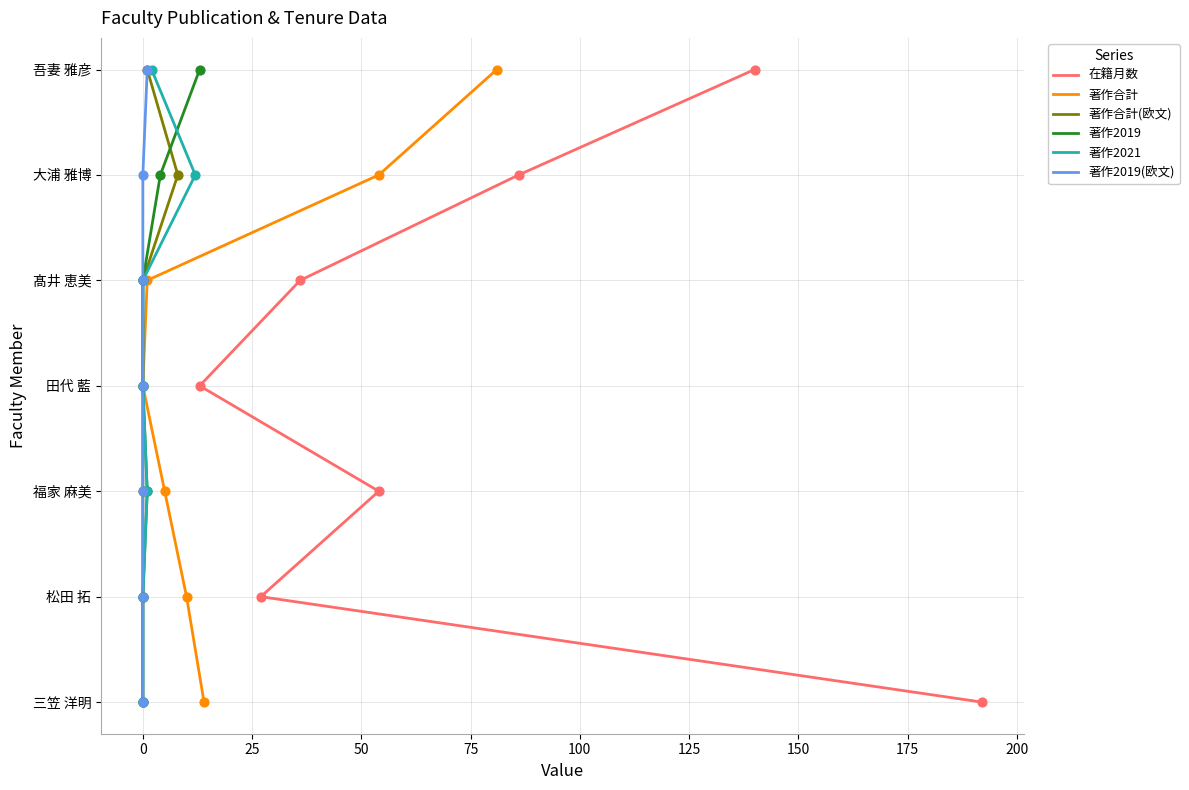

What are all the series names shown in the legend?

在籍月数, 著作合計, 著作合計(欧文), 著作2019, 著作2021, 著作2019(欧文)